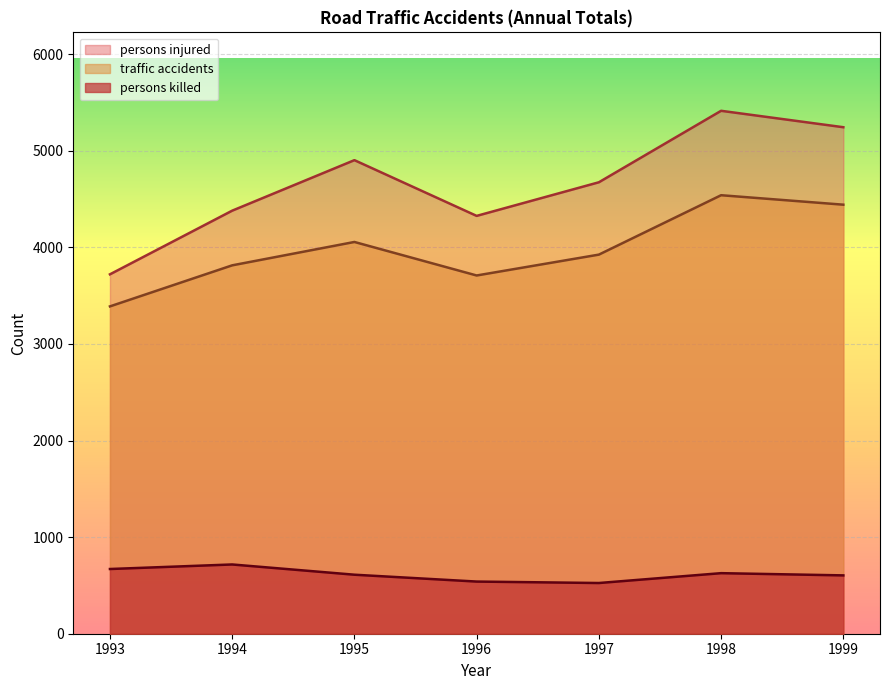

Where is traffic accidents nearest to the value 3964?

1997